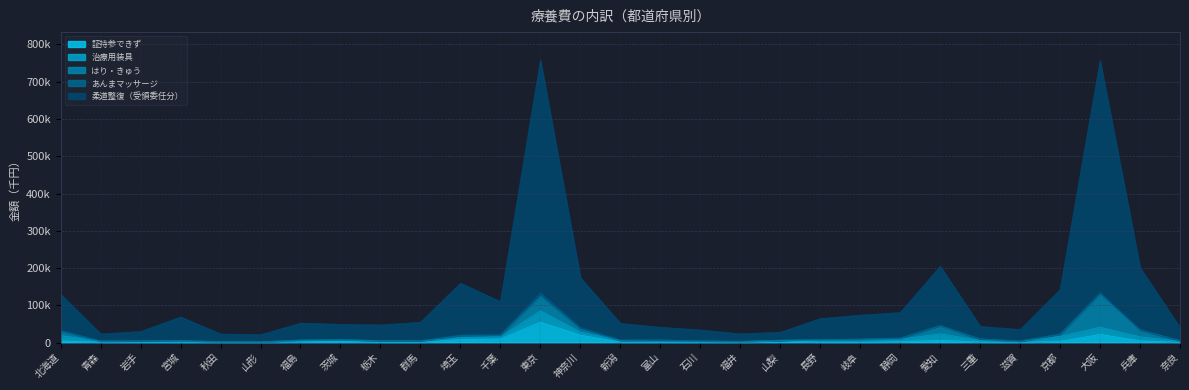

At which label does 柔道整復（受領委任分） first exceed 44667?

北海道